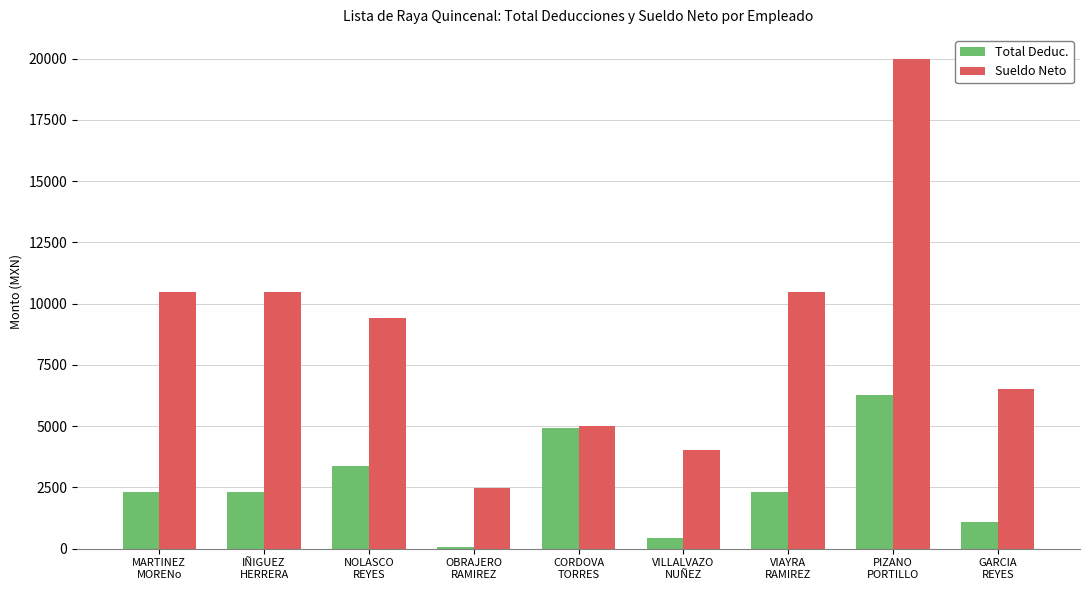

How many data points in Total Deduc. are above 2309?

6